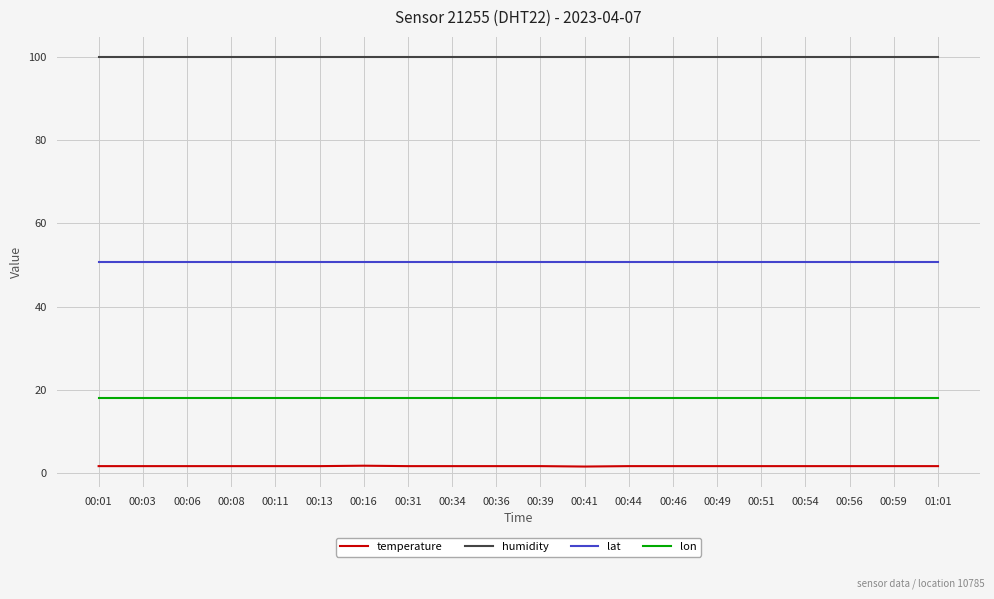

Which series has the largest total across all categories?

humidity